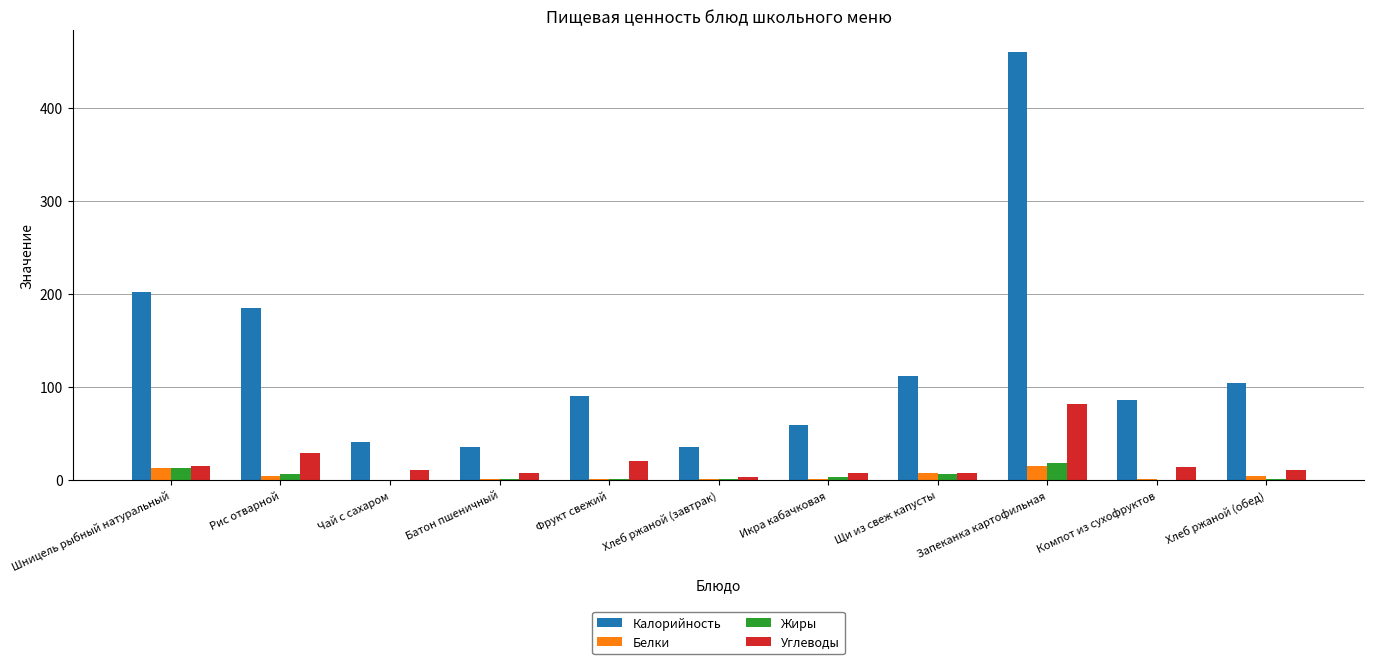

What is the sum of all Углеводы values?

201.7